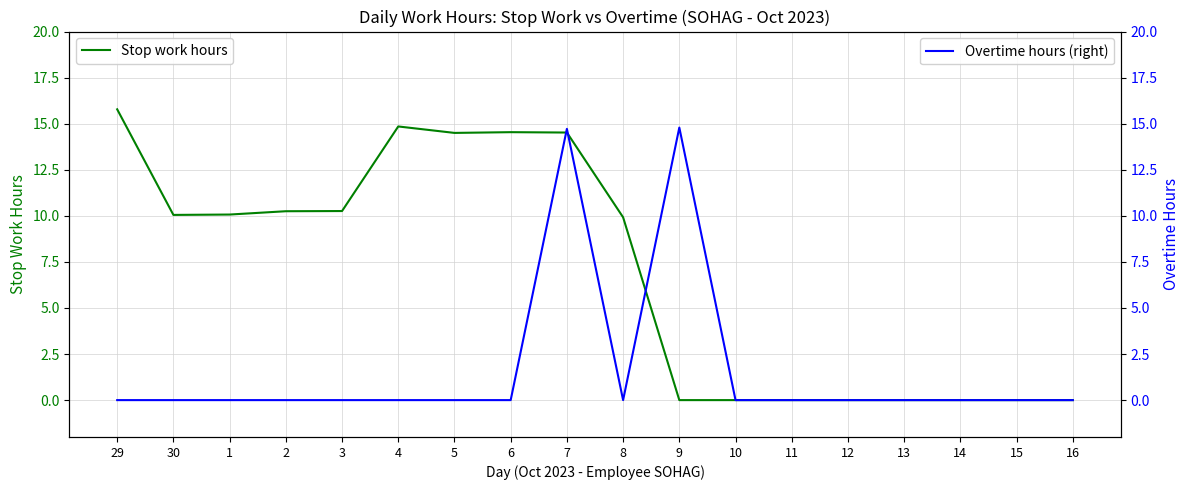

Is it true that Stop work hours equals 14.5 at 6?

True